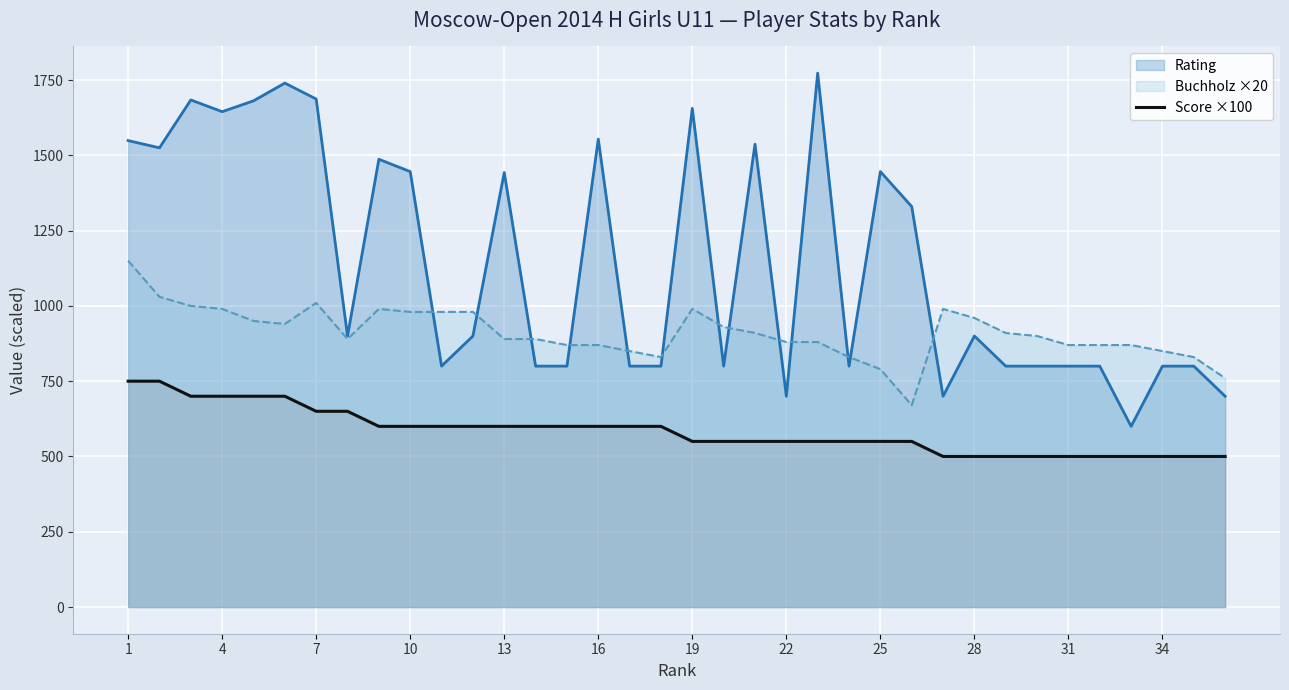

Count the number of categories in the chart.

36